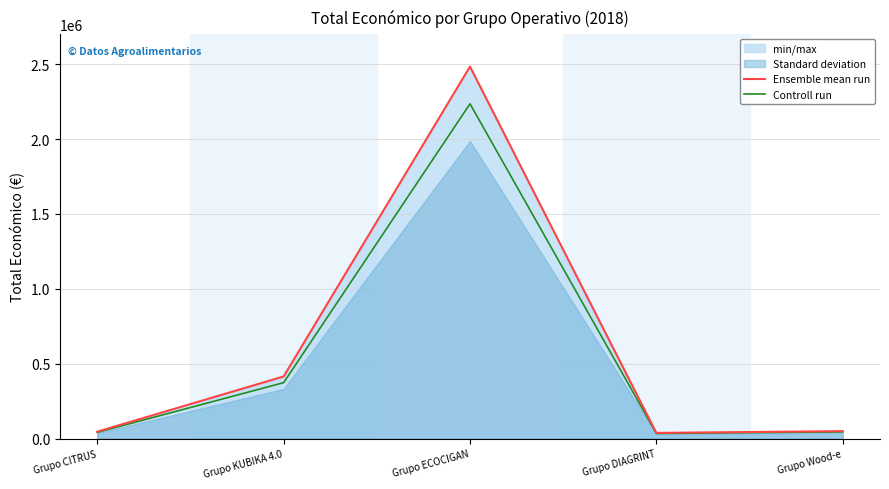

Which series has the largest total across all categories?

Ensemble mean run